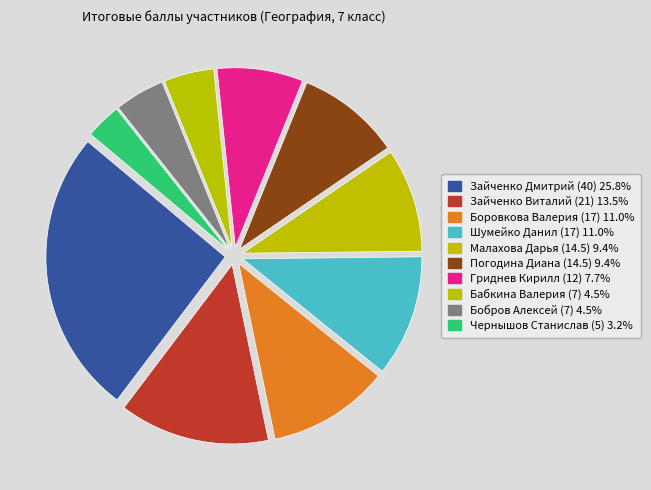

What percentage is NOT represented by Чернышов Станислав (5)?

96.8%